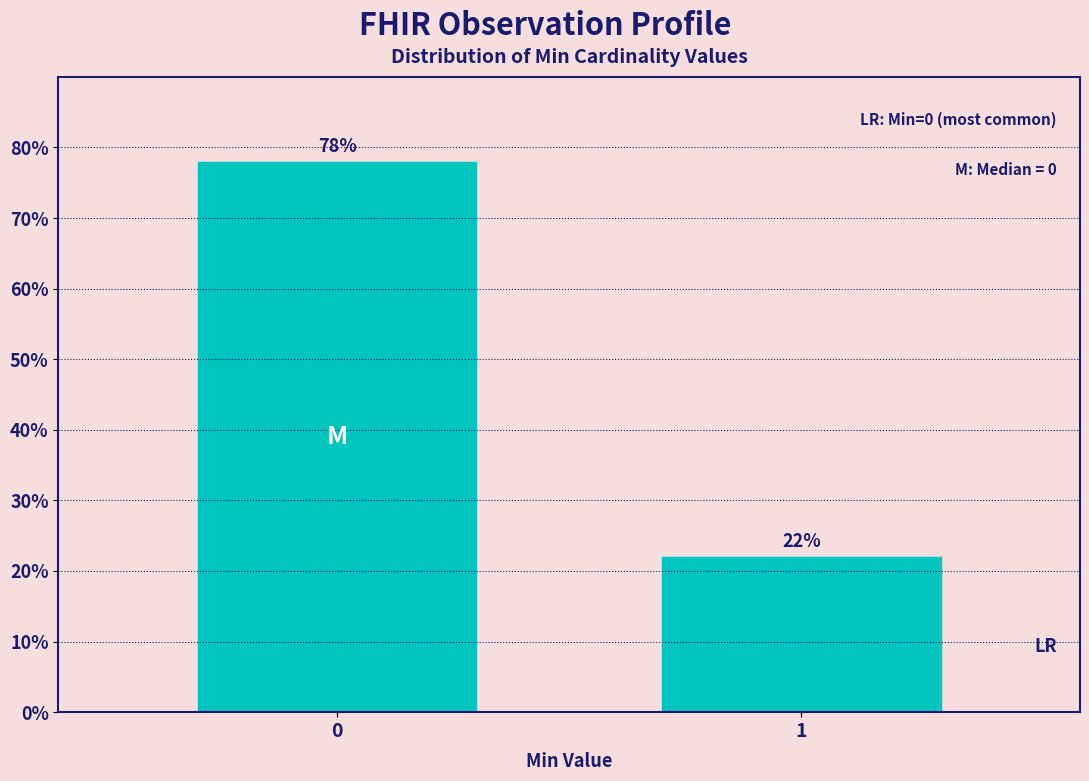

Reading left to right, transcribe all the data shown in this chart.

0=78	1=22